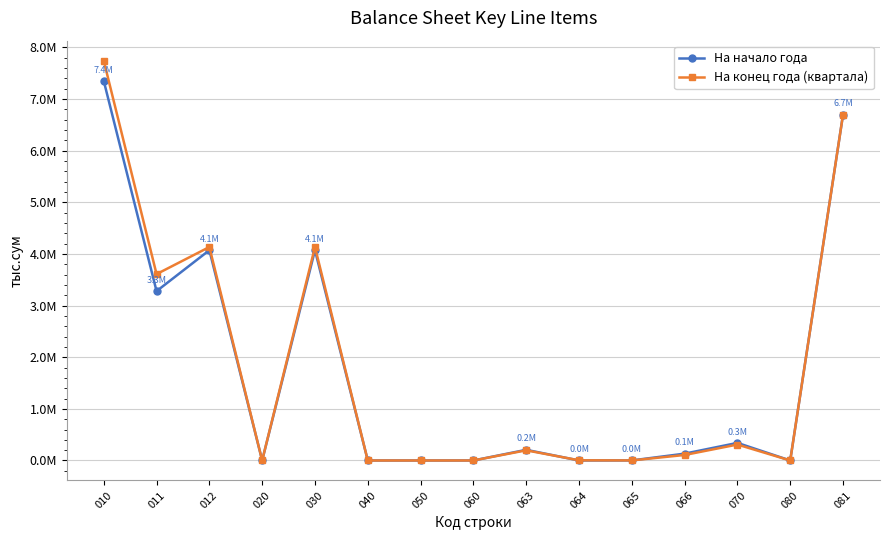

Which category has the lowest value in the На конец года (квартала) series?

020